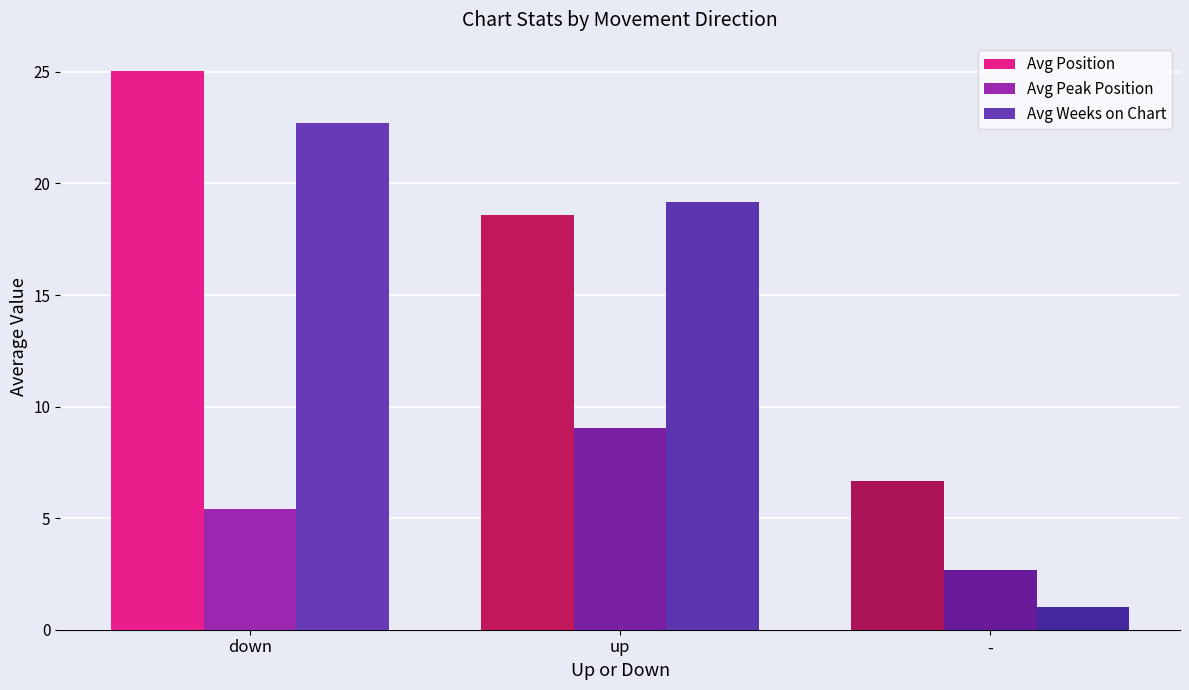

What is the sum of all Avg Weeks on Chart values?

42.9